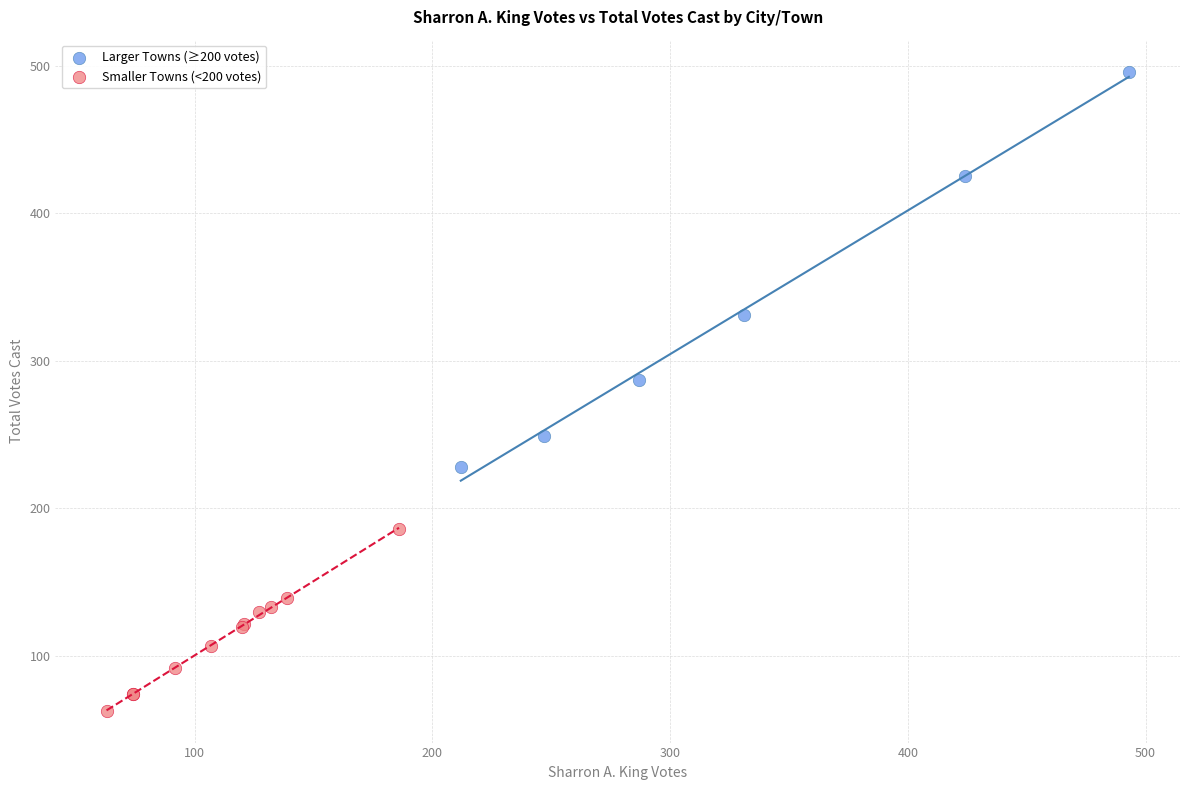

Which series has the widest spread of Y values?

Larger Towns (≥200 votes)